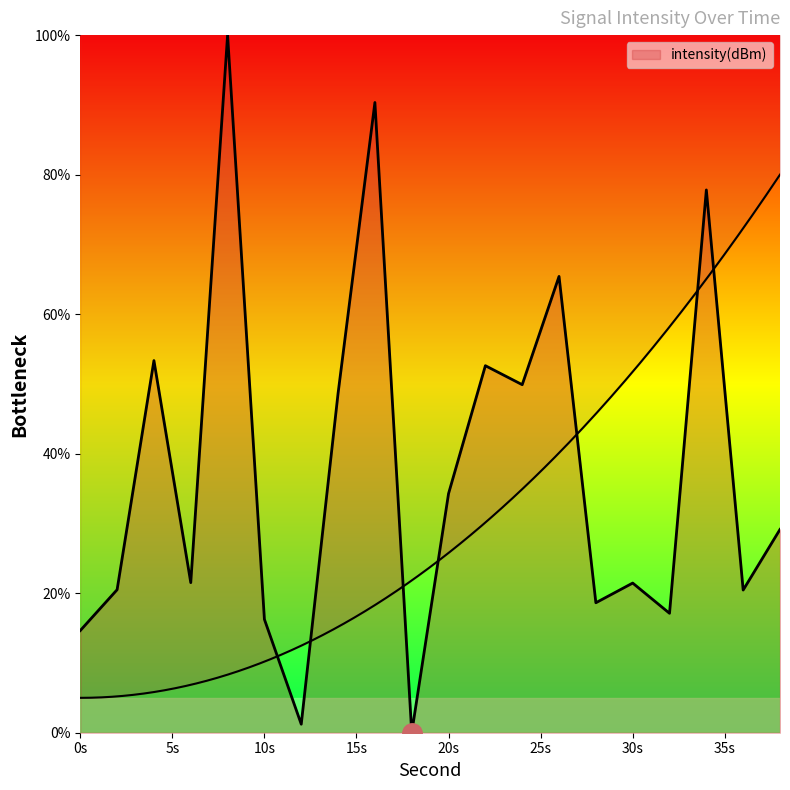

How many points are lower than both their immediate neighbors (excluding endpoints)?

7